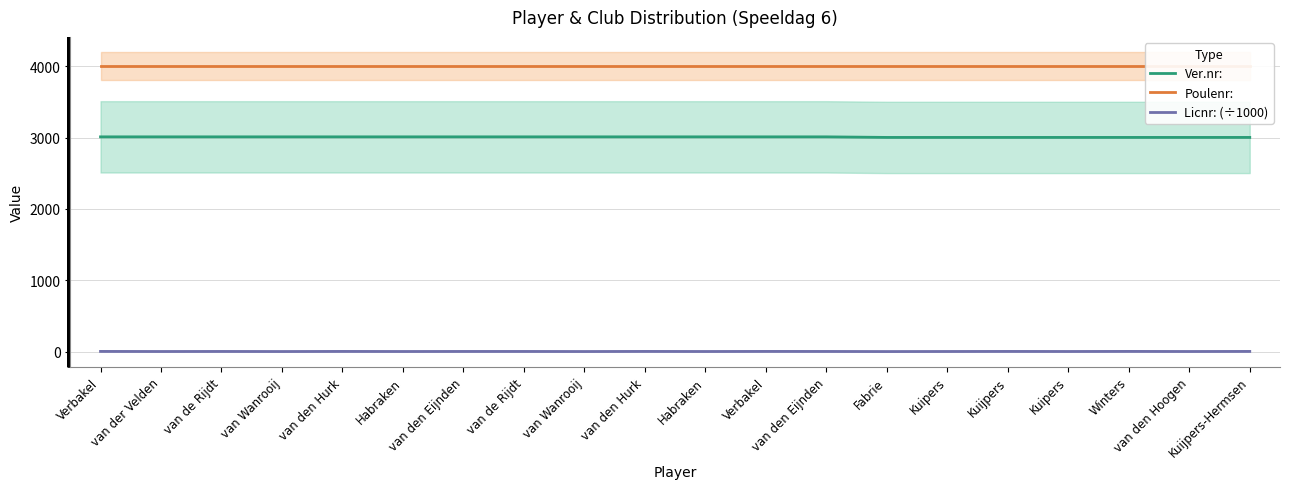

How many lines are shown in the chart?

3